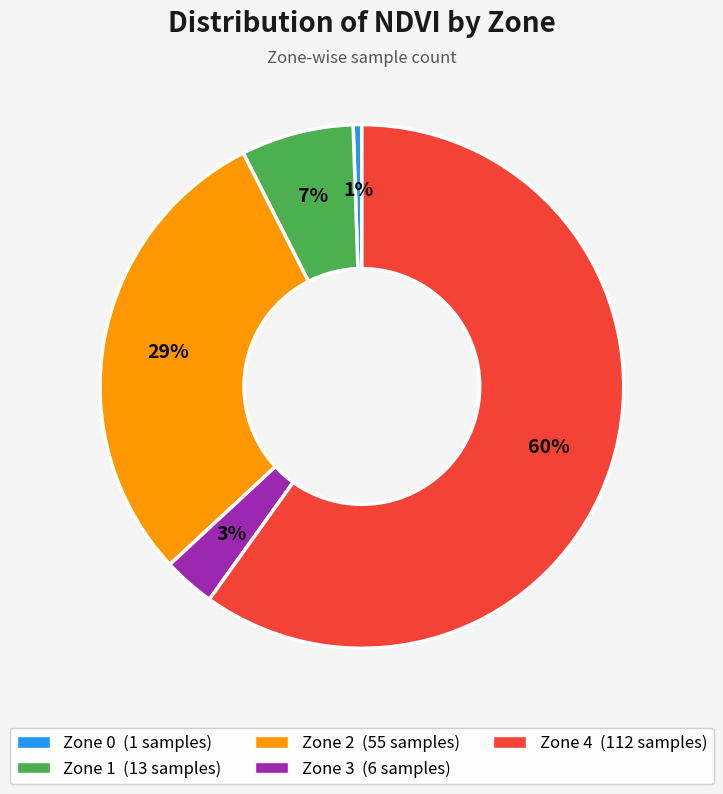

To the nearest percent, what is the difference between the largest and smallest slice percentages?

59%